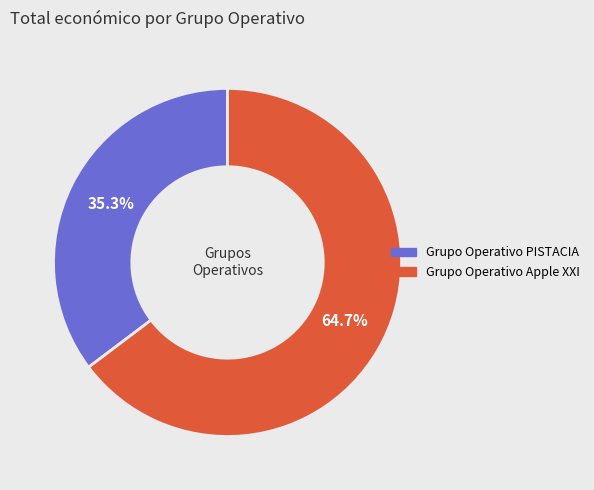

Which slice represents more than half of the pie?

Grupo Operativo Apple XXI